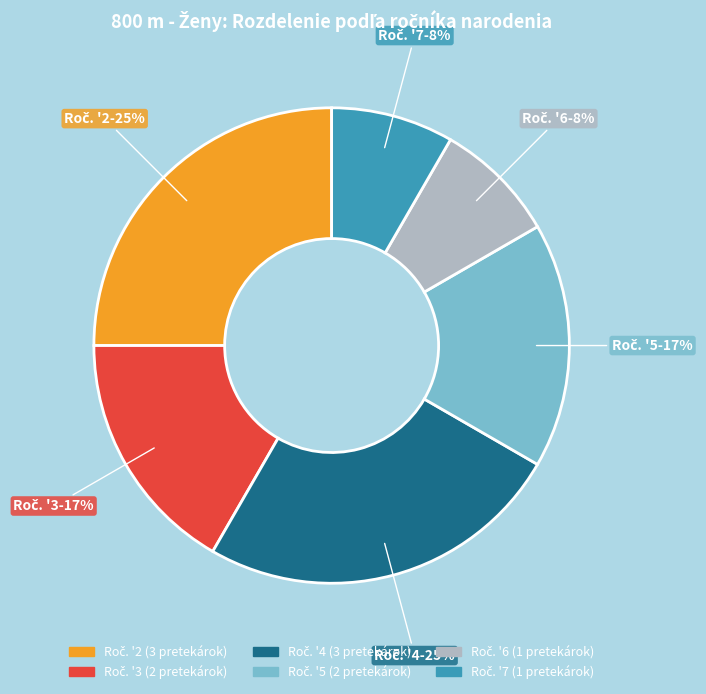

Does any single category account for the majority?

No